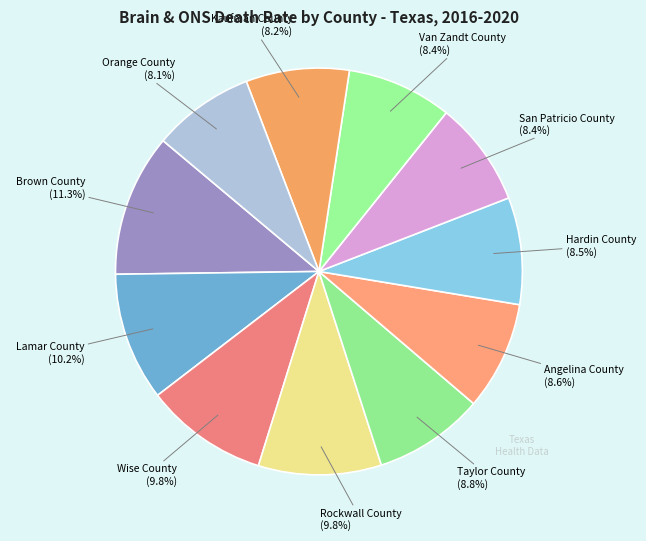

How many segments does this pie chart have?

11